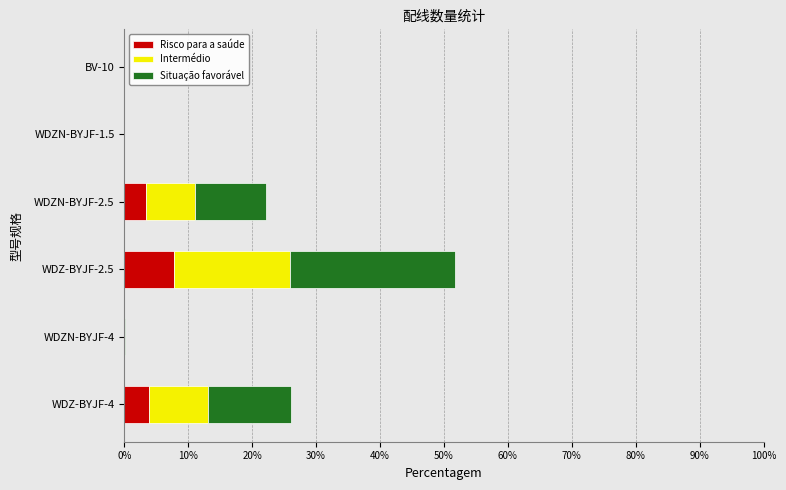

At which category is the sum across all series the highest?

WDZ-BYJF-2.5